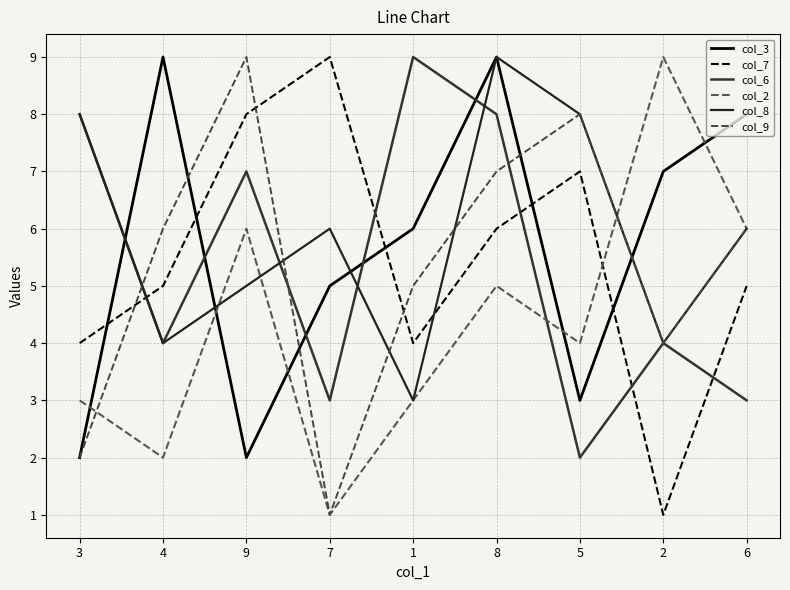

At 4, list the series in order from largest to smallest.

col_3, col_9, col_7, col_6, col_8, col_2